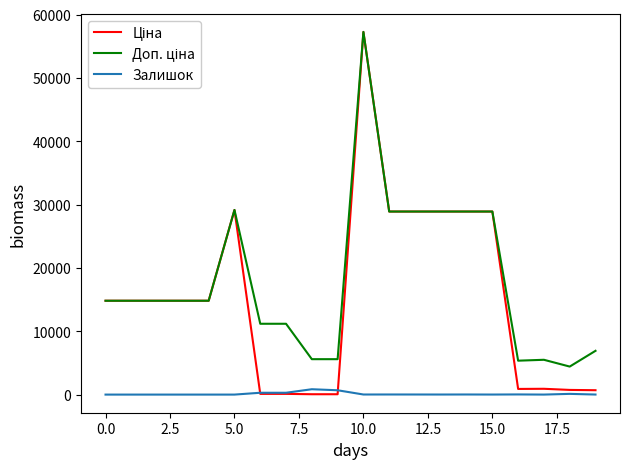

Reading right to left, extract all data points from this chart.

Ціна: 691.0	737.2	915.8	892.2	28901.7	28901.7	28901.7	28901.7	28901.7	57258.0	55.9	55.9	111.8	111.8	29152.3	14817.6	14817.6	14817.6	14817.6	14817.6
Доп. ціна: 6910.3	4423.0	5495.0	5353.1	28901.7	28901.7	28901.7	28901.7	28901.7	57258.0	5591.0	5591.0	11182.0	11182.0	29152.3	14817.6	14817.6	14817.6	14817.6	14817.6
Залишок: 8.0	113.0	2.0	24.0	7.0	16.0	10.0	14.0	16.0	13.0	683.0	845.0	290.0	289.0	0.0	0.0	0.0	0.0	0.0	0.0